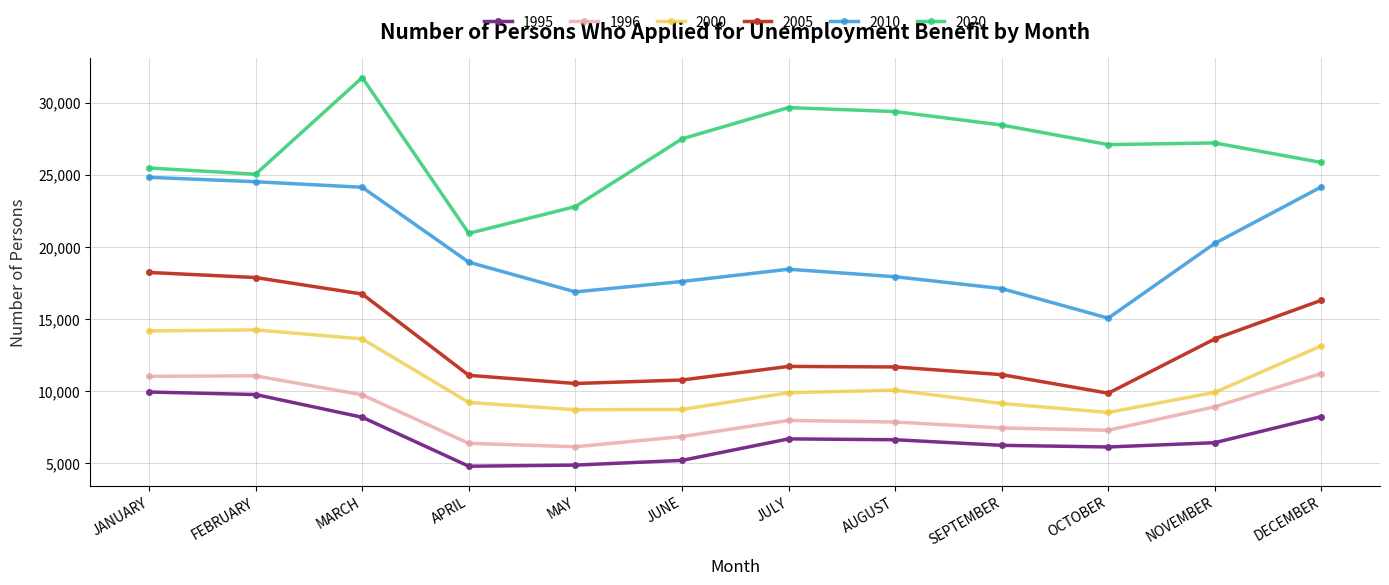

True or false: 1996 and 2020 cross at least once.

False